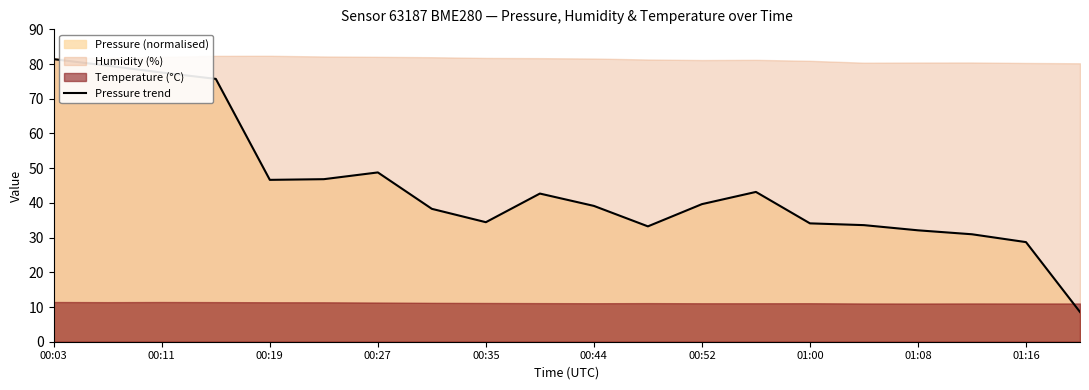

The value at 19 is 13.7. True or false?

False